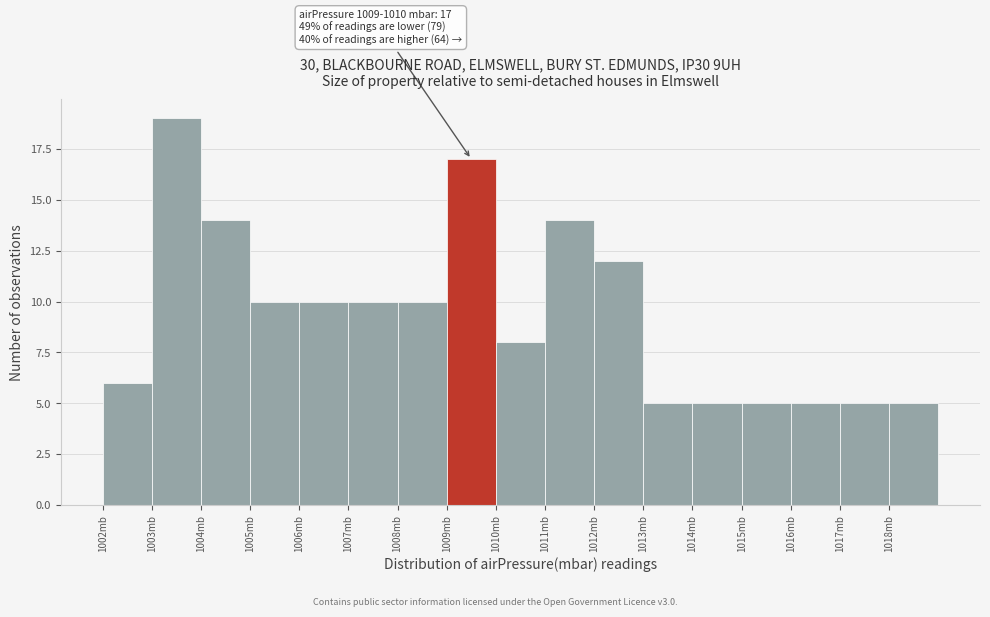

Over which range of the x-axis is the bar tallest?

1003 to 1004